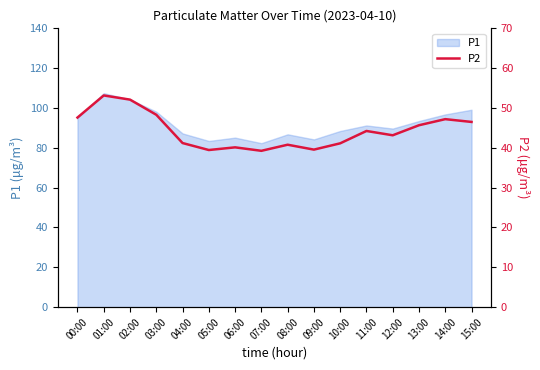

Is it true that the value at 02:00 is 52.1?

True